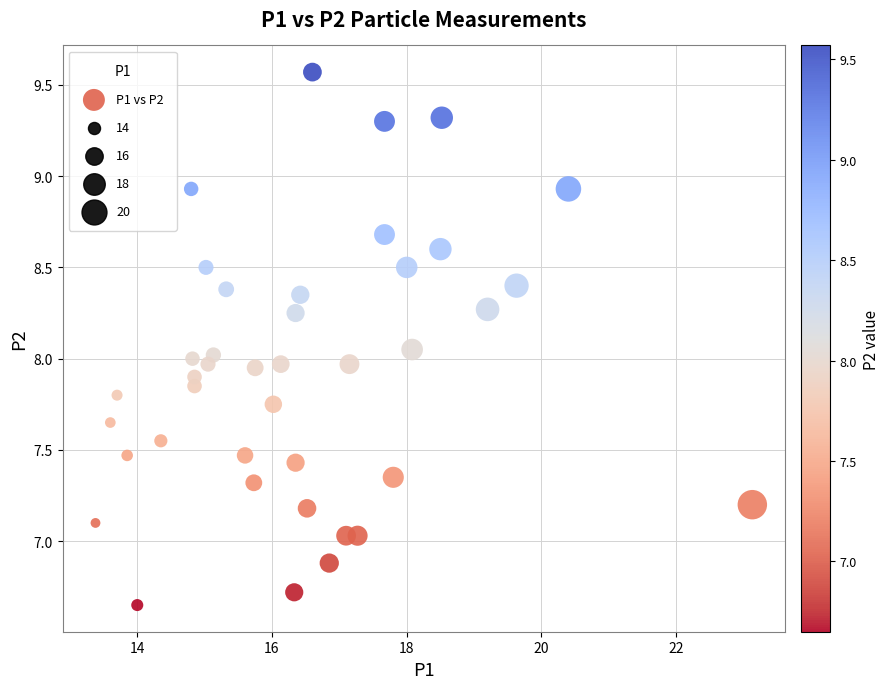

What is the range of Y values (max minus min)?

2.9